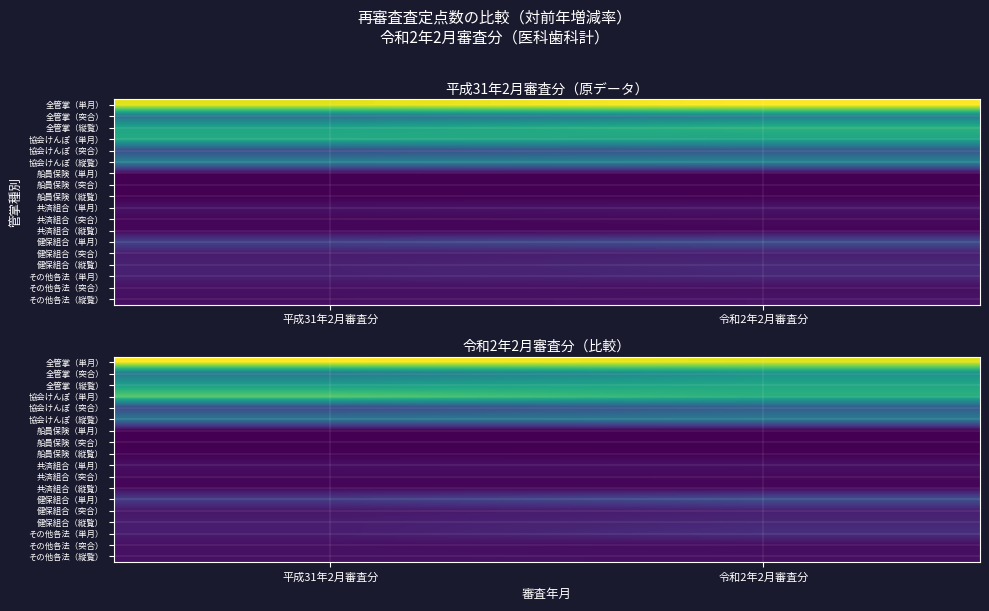

At 平成31年2月審査分, list the series in order from largest to smallest.

全管掌（単月）, 協会けんぽ（単月）, 全管掌（縦覧）, 全管掌（突合）, 協会けんぽ（縦覧）, 協会けんぽ（突合）, 健保組合（単月）, 健保組合（縦覧）, その他各法（単月）, 健保組合（突合）, その他各法（縦覧）, その他各法（突合）, 共済組合（単月）, 共済組合（突合）, 共済組合（縦覧）, 船員保険（単月）, 船員保険（縦覧）, 船員保険（突合）